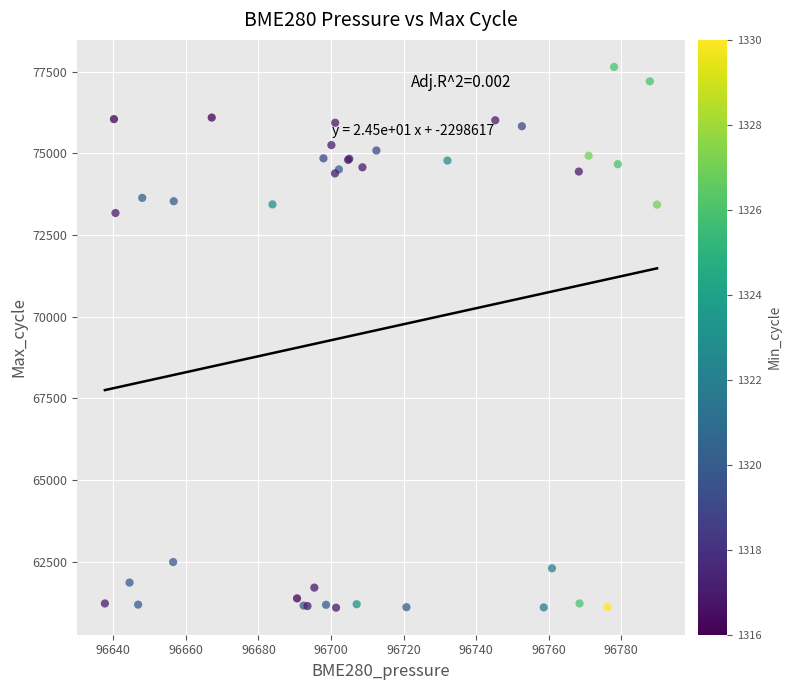

What Y value in the scatter plot is closest to 69371?

73177